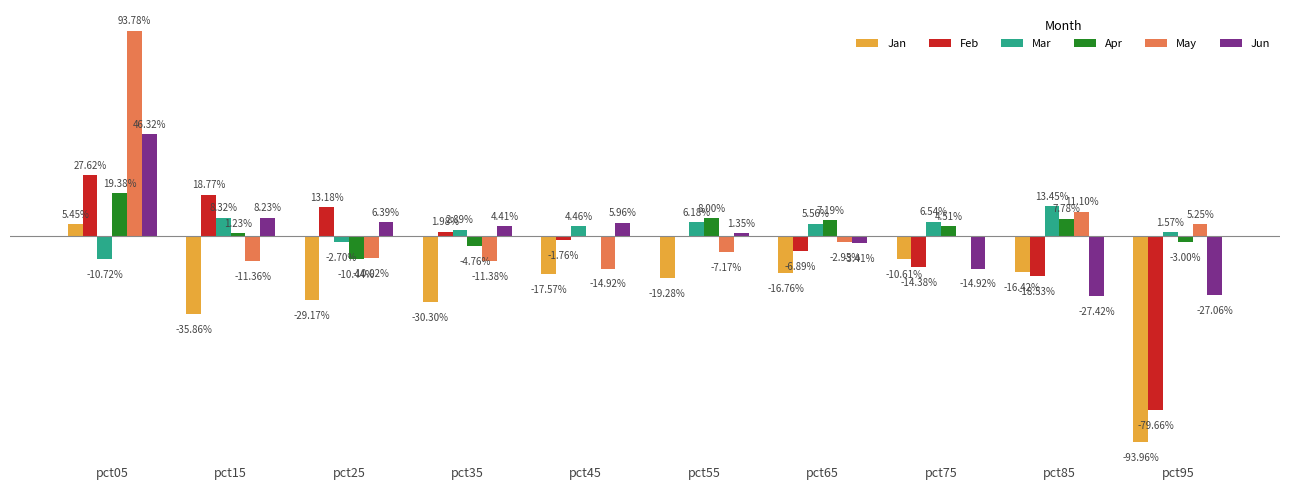

Which series has the largest range (max minus min)?

May